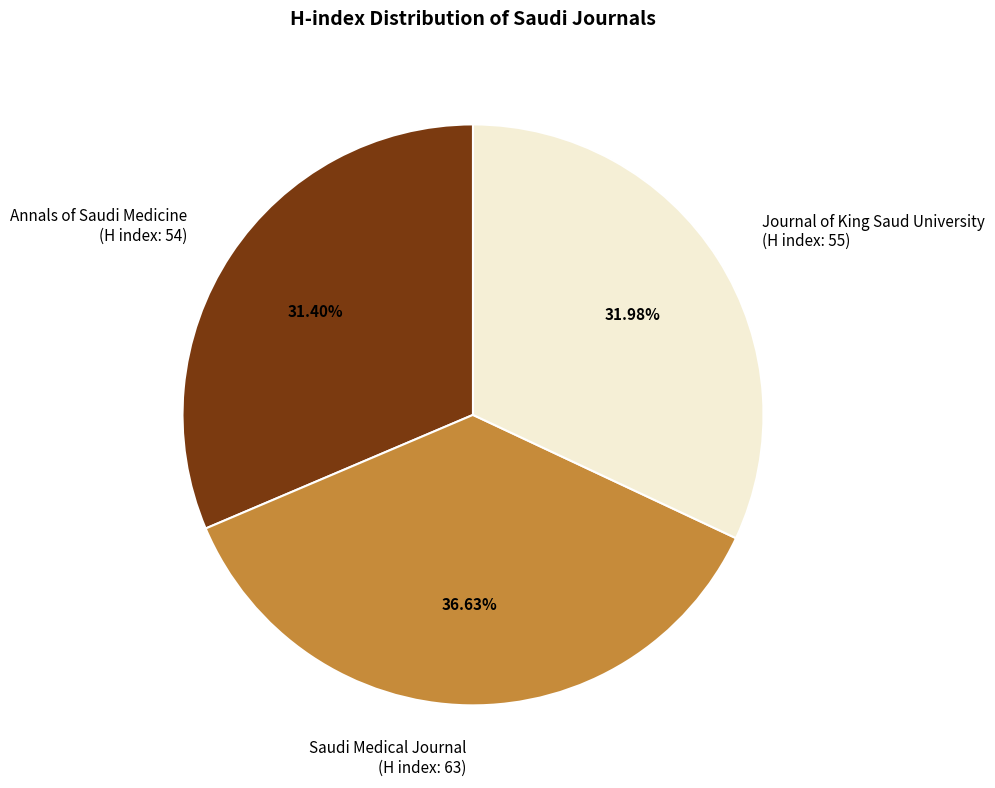

Is there any slice that represents more than half of the pie?

No